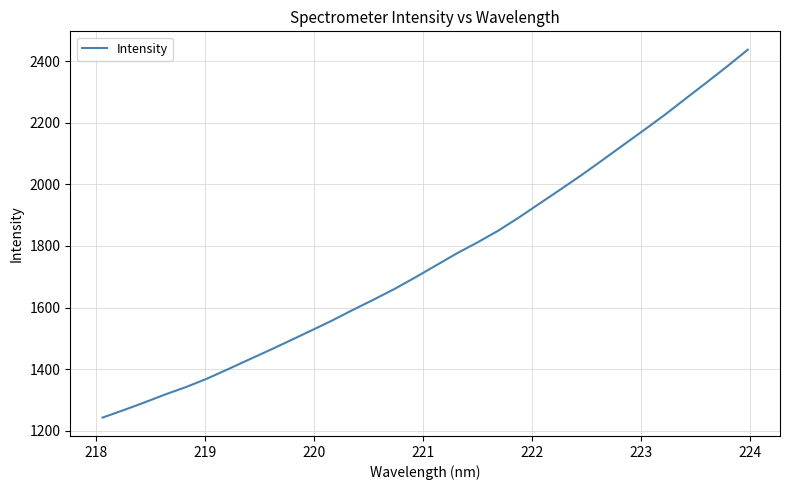

What is the minimum value shown in the chart?

1242.8